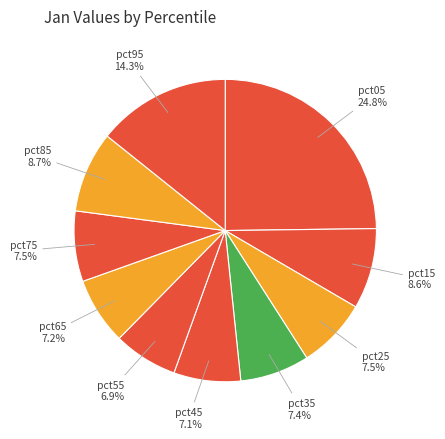

Does pct95 represent more than half of the total?

No